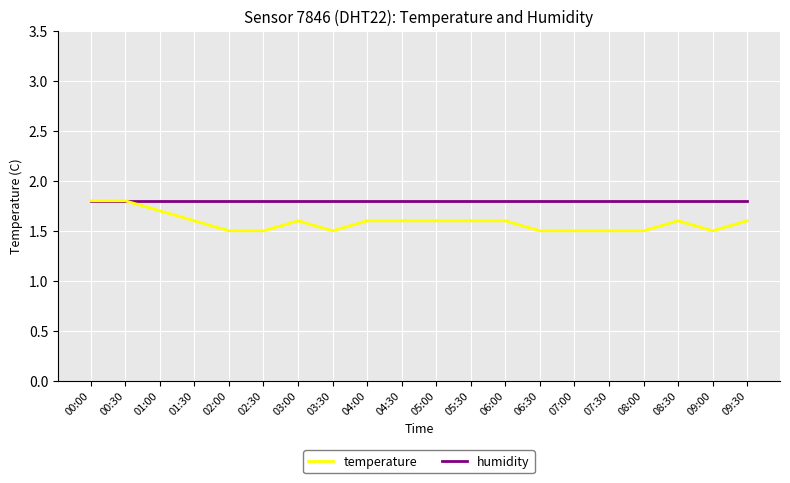

At 07:30, list the series in order from smallest to largest.

temperature, humidity